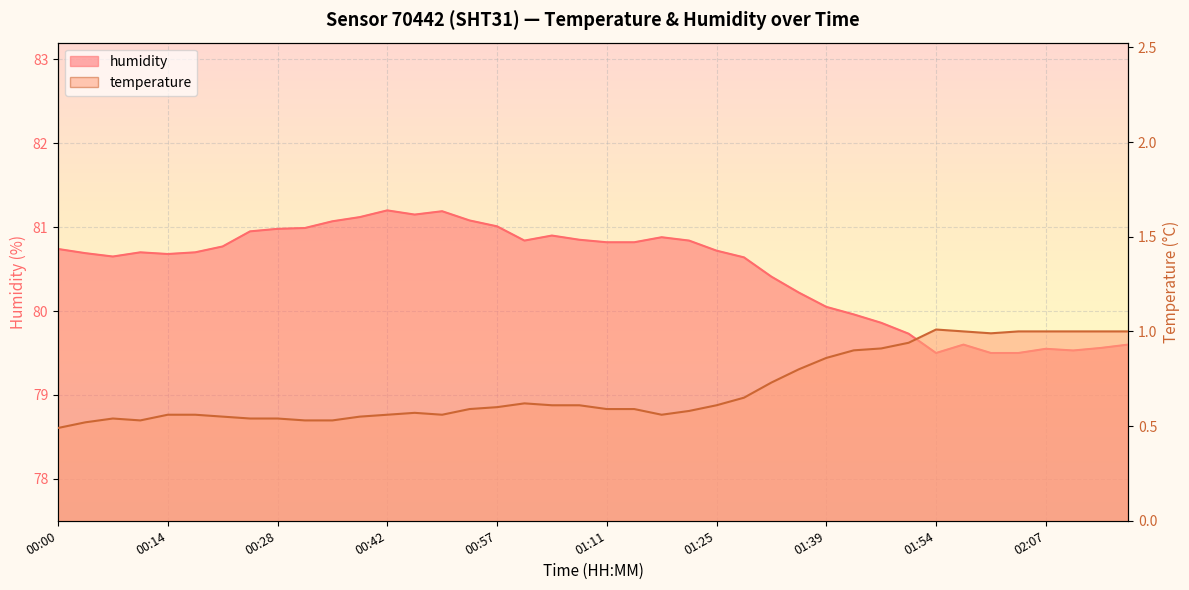

List the series in order of their overall mean, highest first.

humidity, temperature